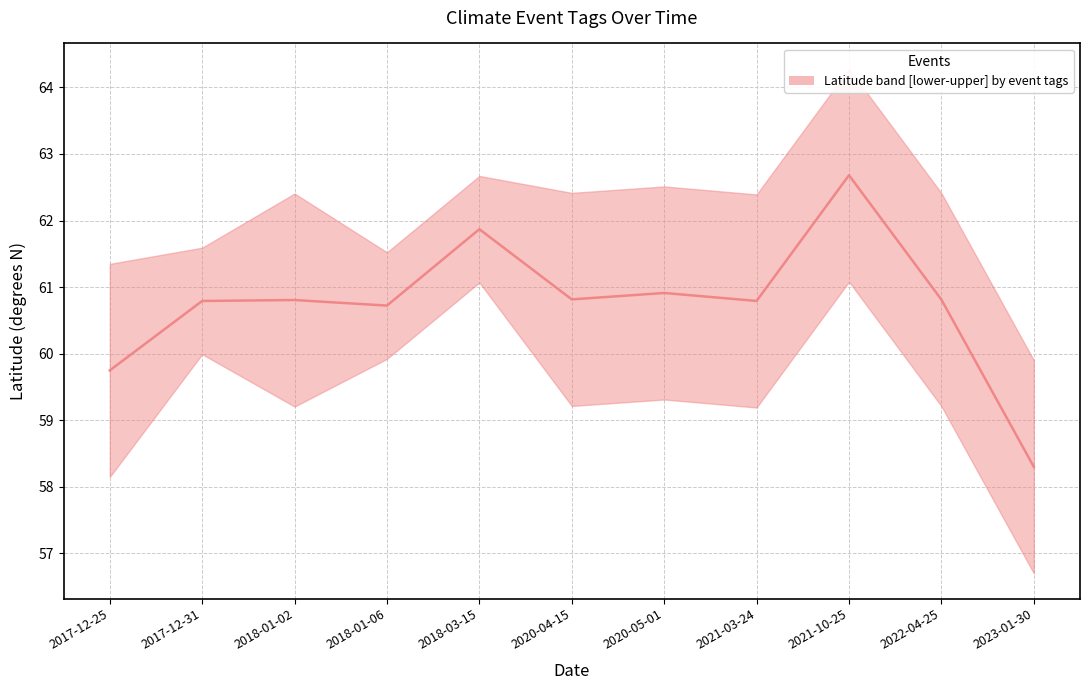

The upper series shows 38.9 at 2018-03-15. True or false?

False